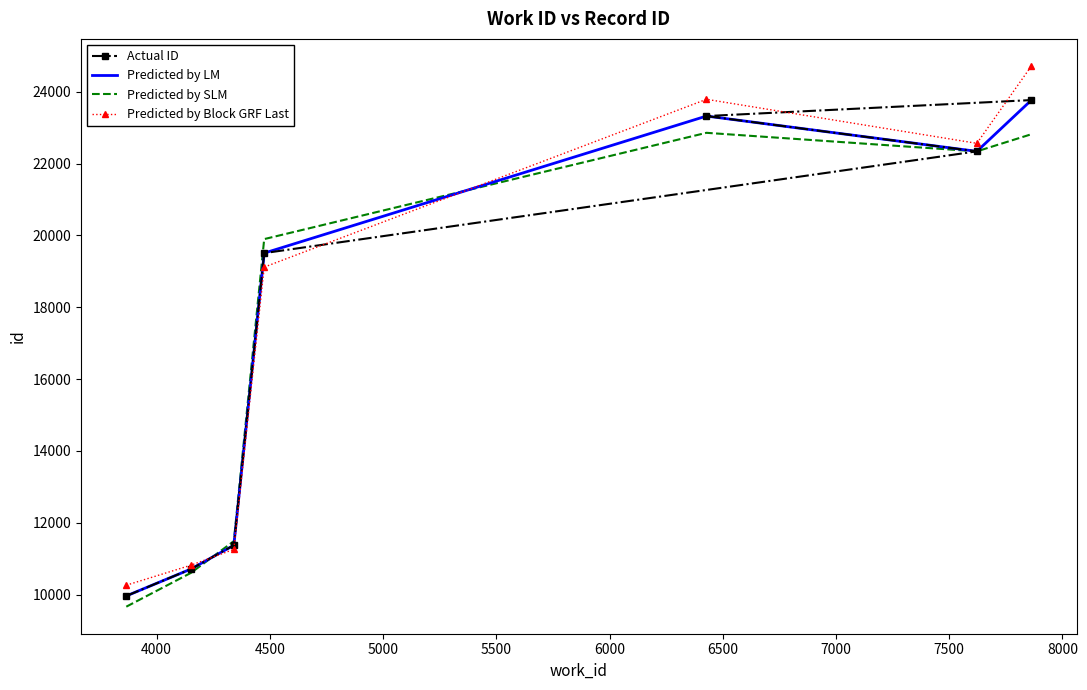

Which series has the largest range (max minus min)?

Predicted by Block GRF Last